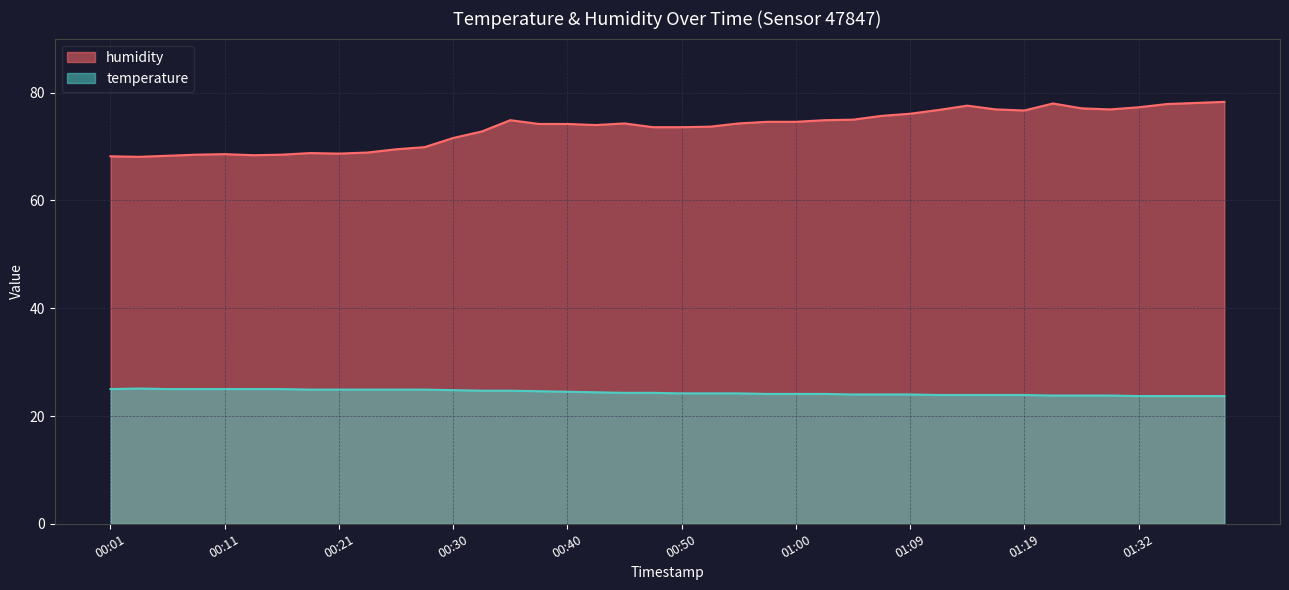

Where is humidity nearest to the value 73?

00:33